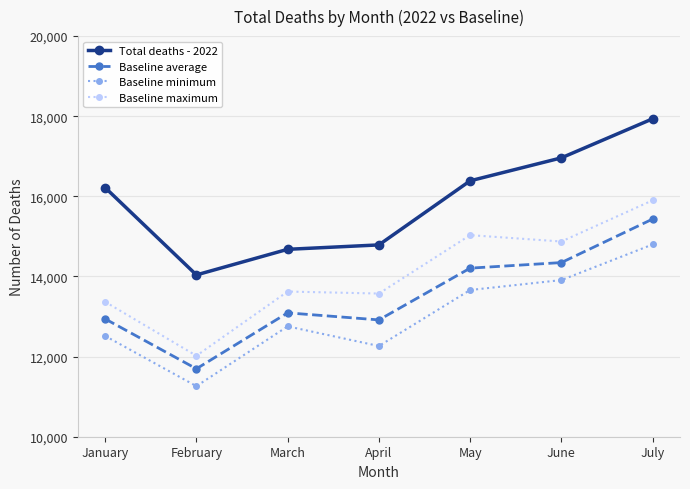

True or false: Baseline maximum and Baseline minimum cross at least once.

False